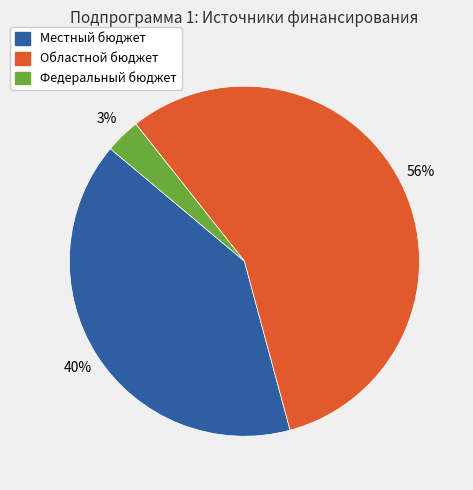

Is there any slice that represents more than half of the pie?

Yes